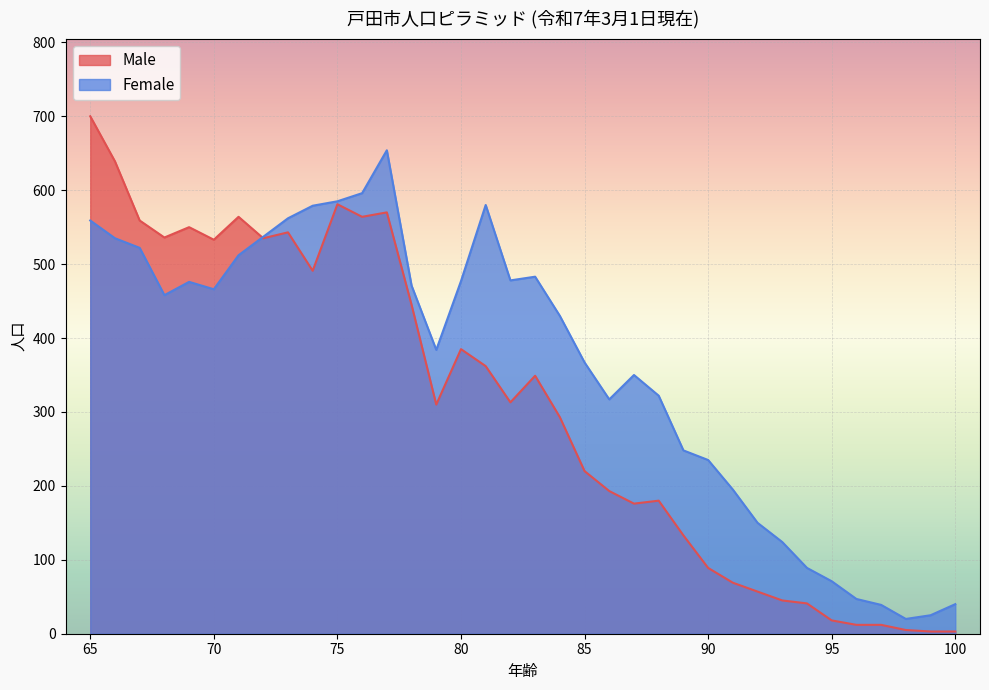

At which label does Female reach its peak?

77